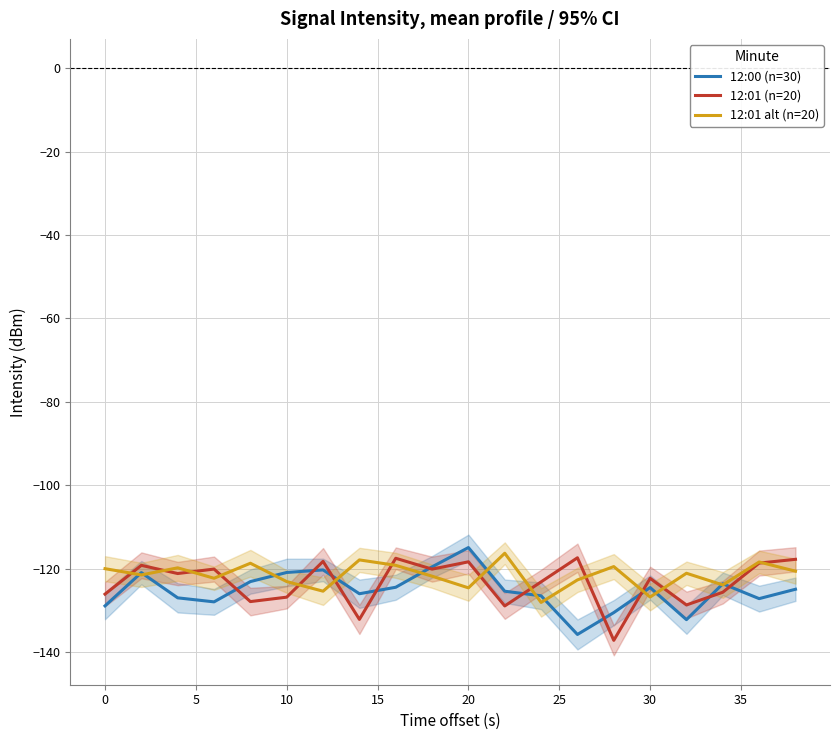

The value of 12:01 alt (n=20) at 0 is -53.4. True or false?

False